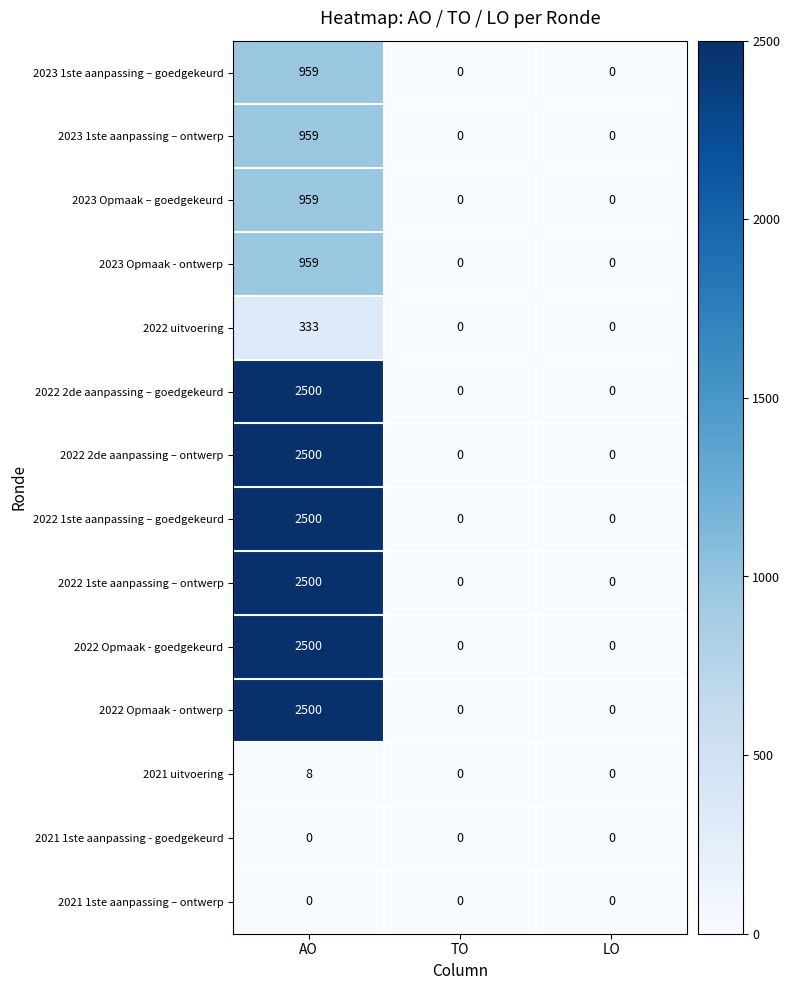

What is the approximate value of 2022 2de aanpassing – goedgekeurd at AO, to the nearest 10?

2500